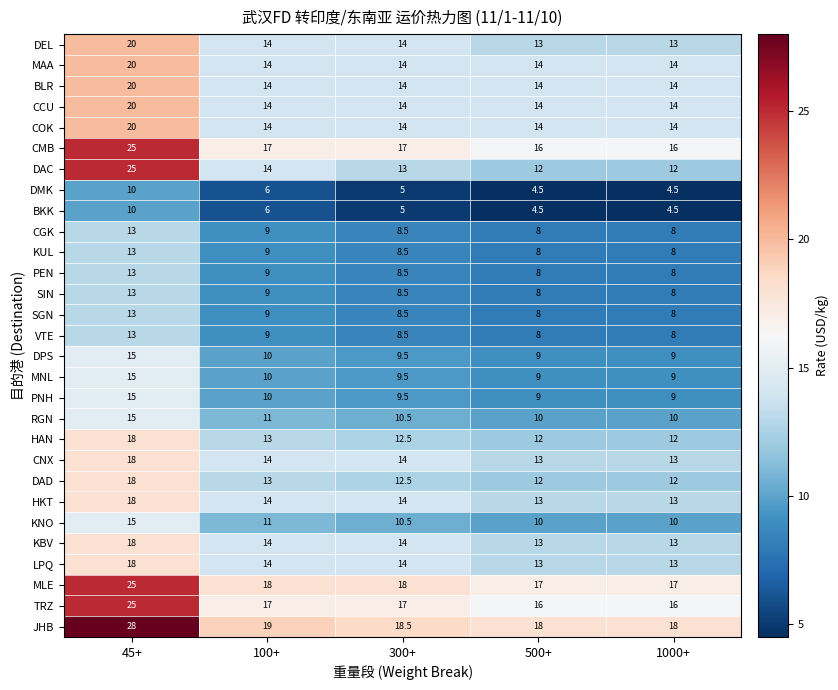

How many categories are shown in the chart?

5